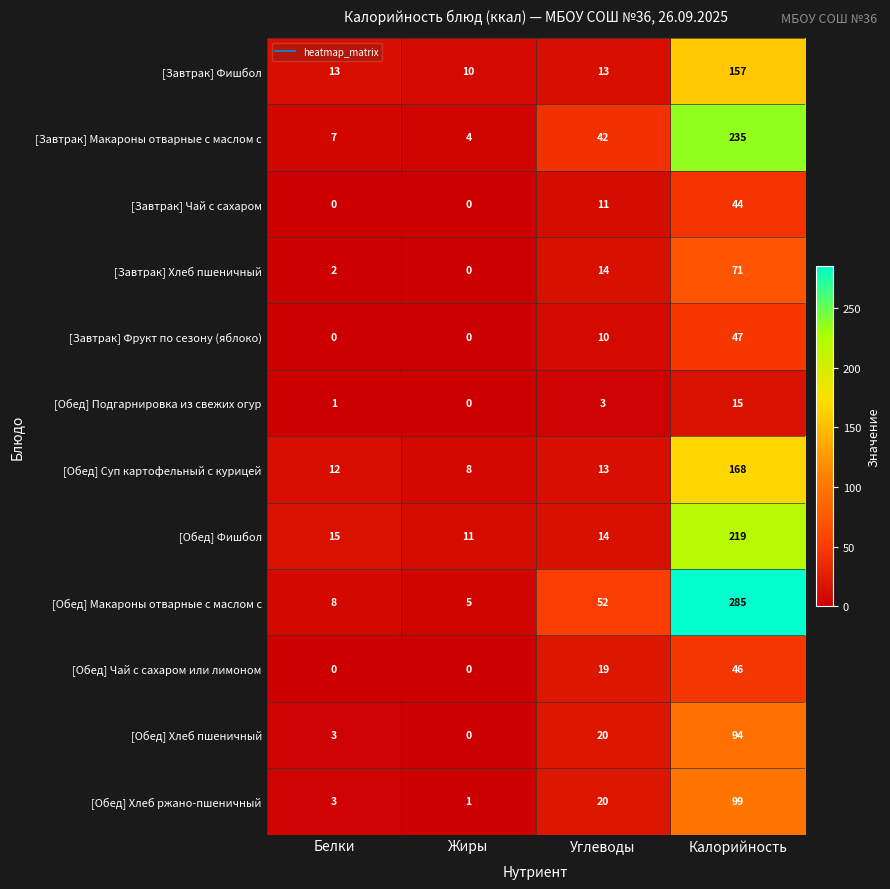

What is the maximum value shown in the chart?

285